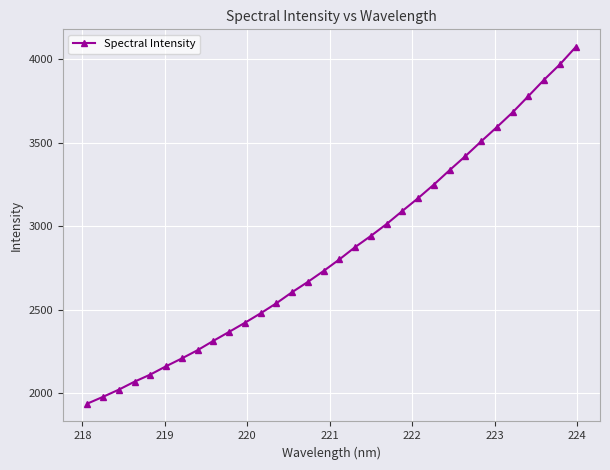

What is the minimum value shown in the chart?

1939.2